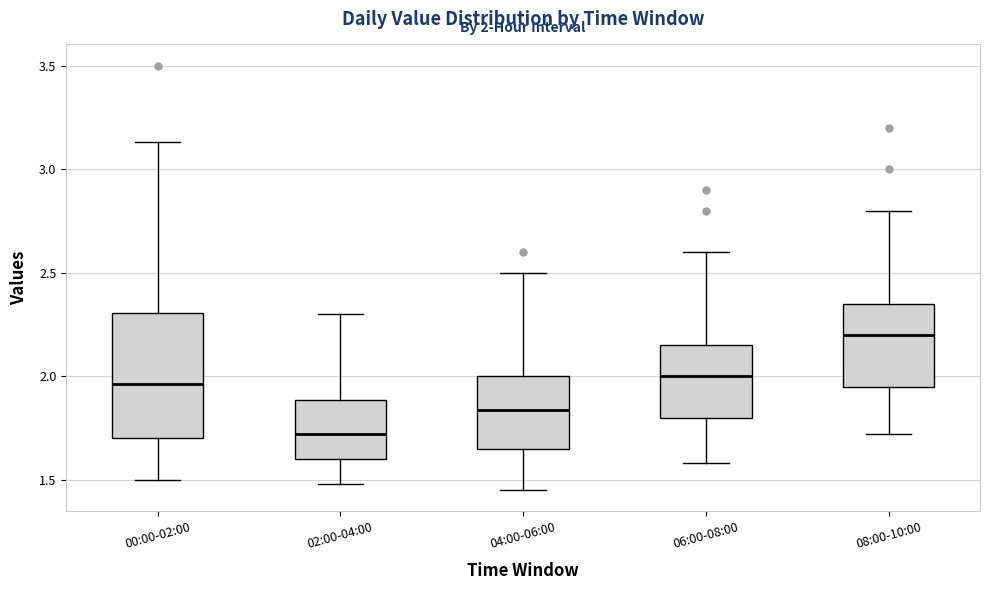

Which box's median line is the lowest?

02:00-04:00